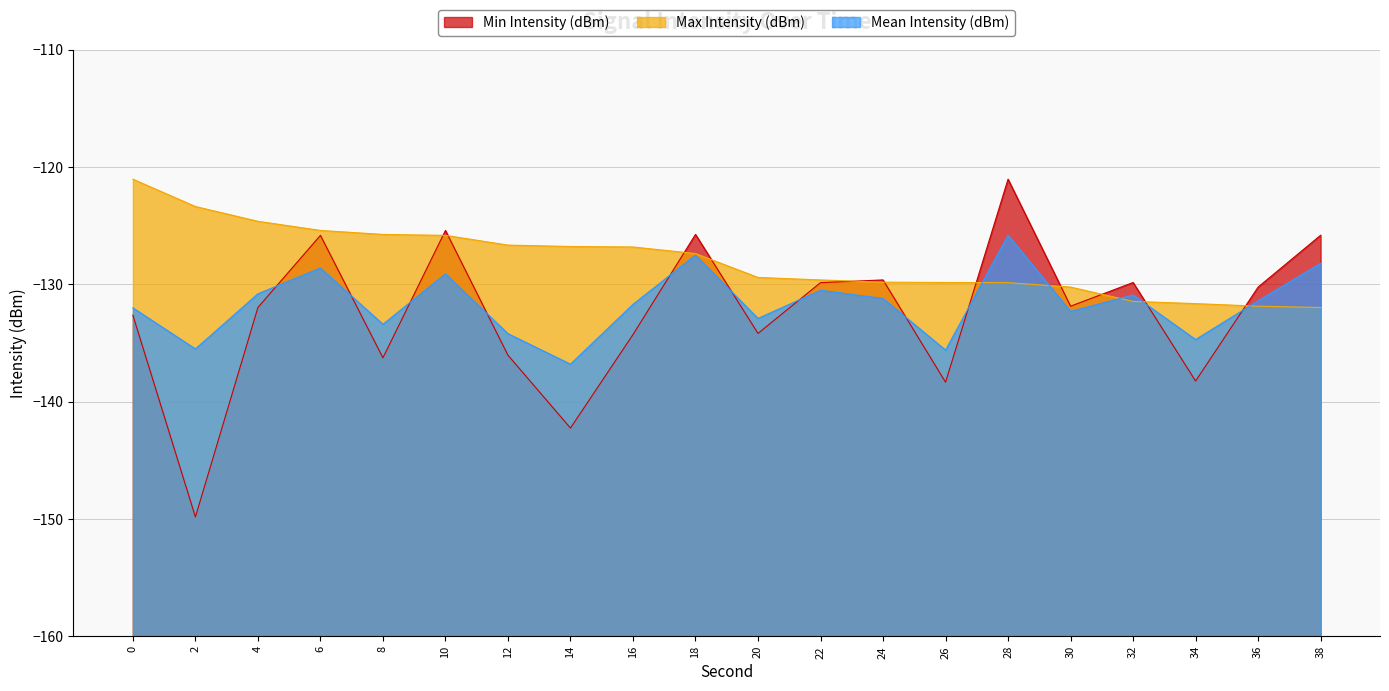

Is the value of Max Intensity (dBm) at 20 greater than the value of Mean Intensity (dBm) at 38?

No